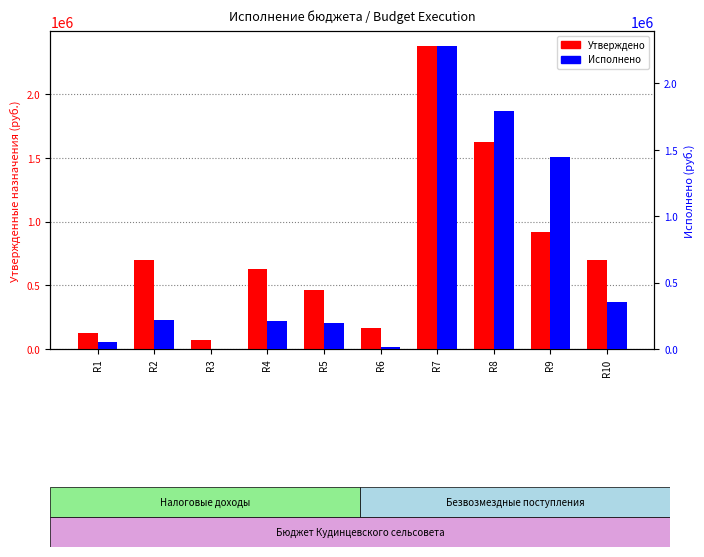

What is the difference between the maximum and minimum values in the Утверждено series?

2307149.0